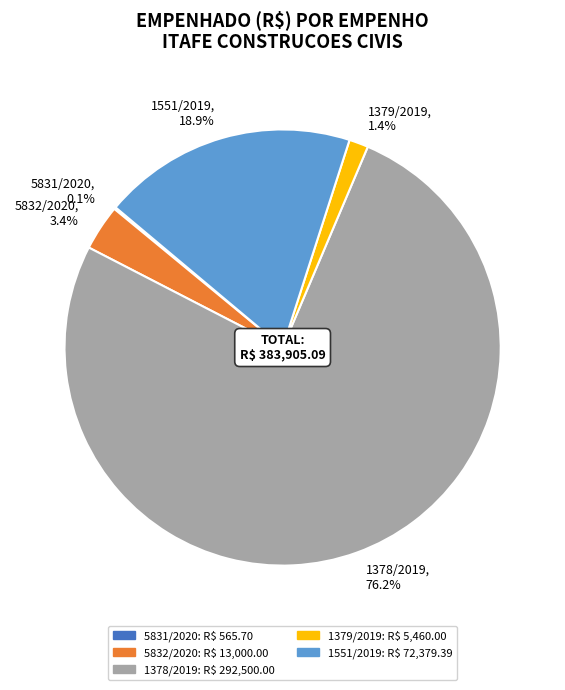

What percentage is the 5832/2020 slice, to the nearest percent?

3%